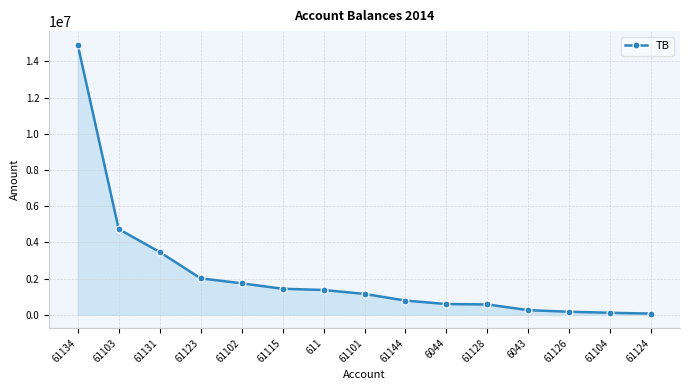

Is it true that the value at 61144 is 1358260.7?

False